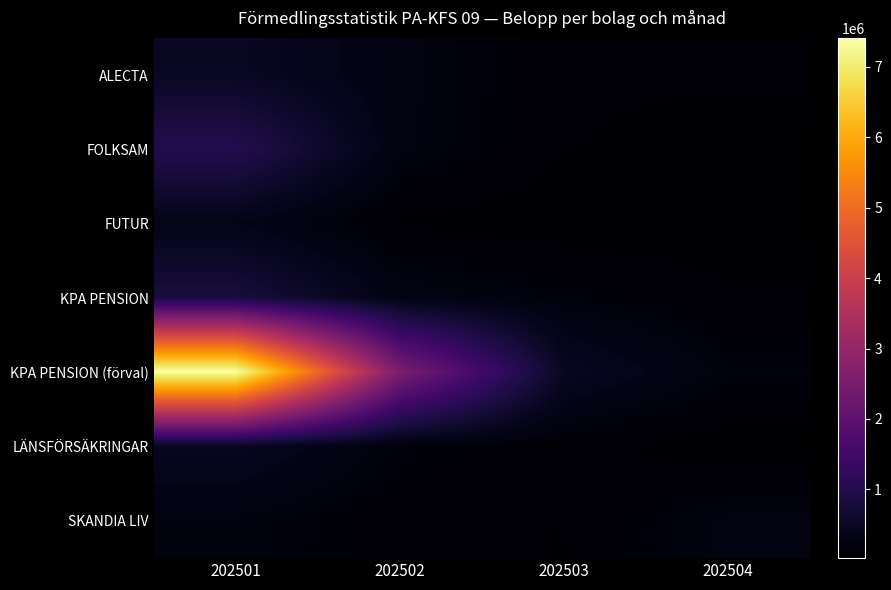

Which series changed the most between 202502 and 202504?

KPA PENSION (förval)